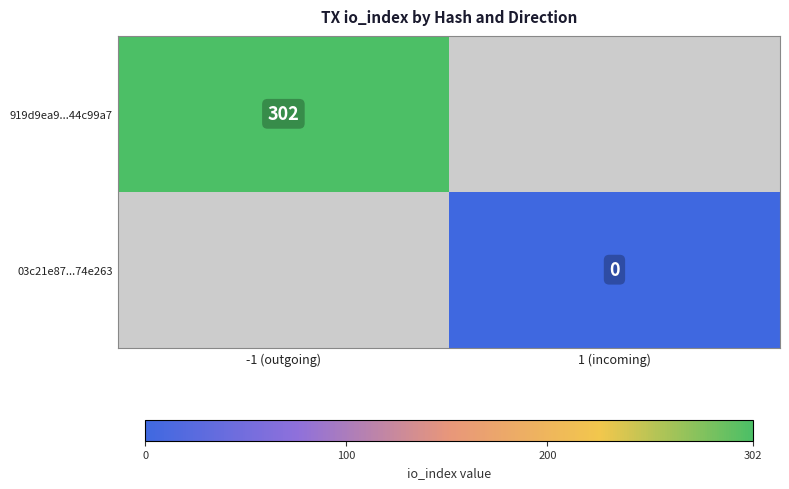

True or false: 919d9ea9...44c99a7 has a value of 302 at -1 (outgoing).

True